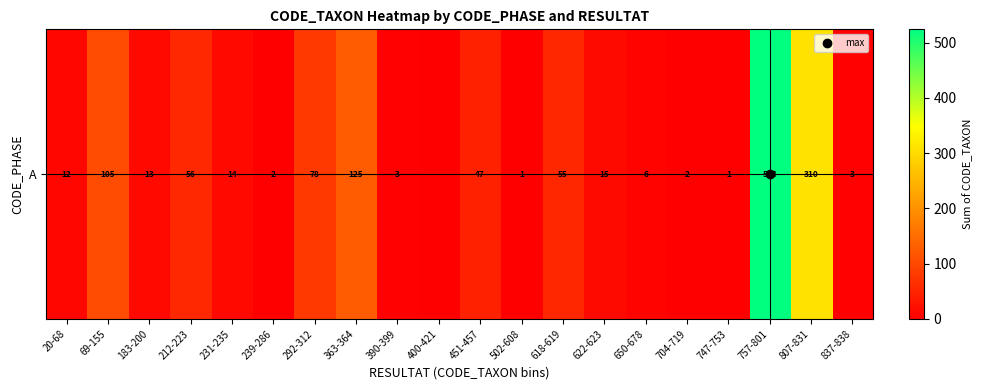

How many values are below 14?

10